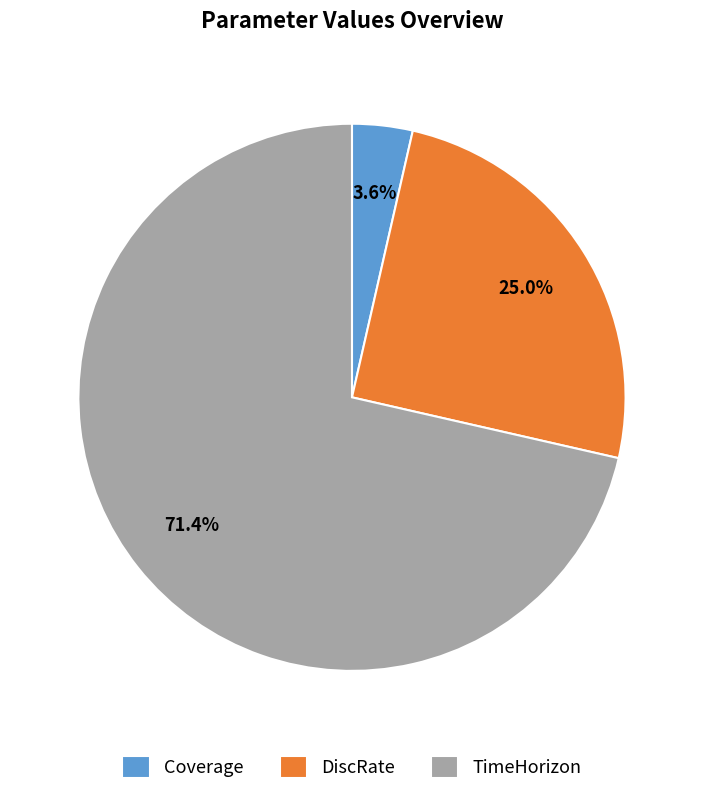

How many slices are in this pie chart?

3